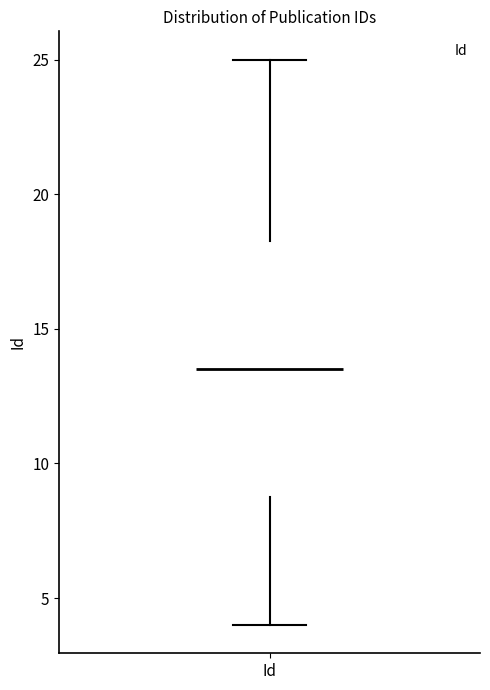

Read this box plot against the y-axis: the position of the median line, the range covered by the box, and the ends of both whiskers. The values are not printed on the chart, so give them approximately, as read against the axis.

median 13.5, box 9.0 to 18.5, whiskers 4.0 to 25.0